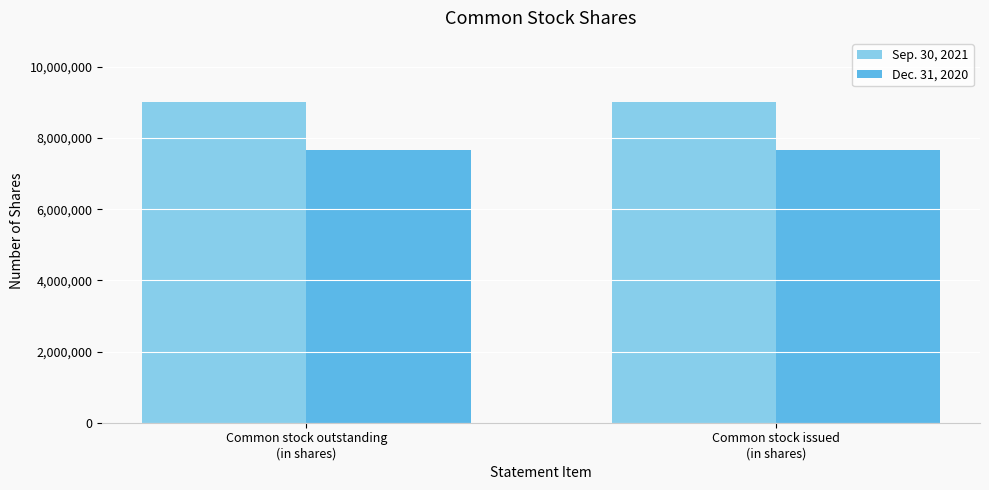

How many groups of bars are there?

2